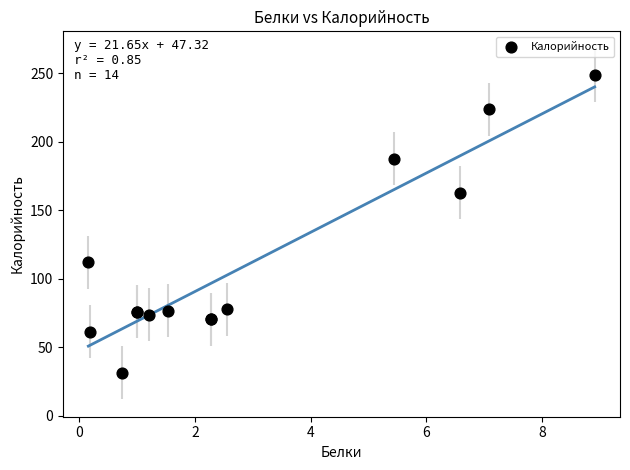

What Y value in the scatter plot is closest to 139?

163.0